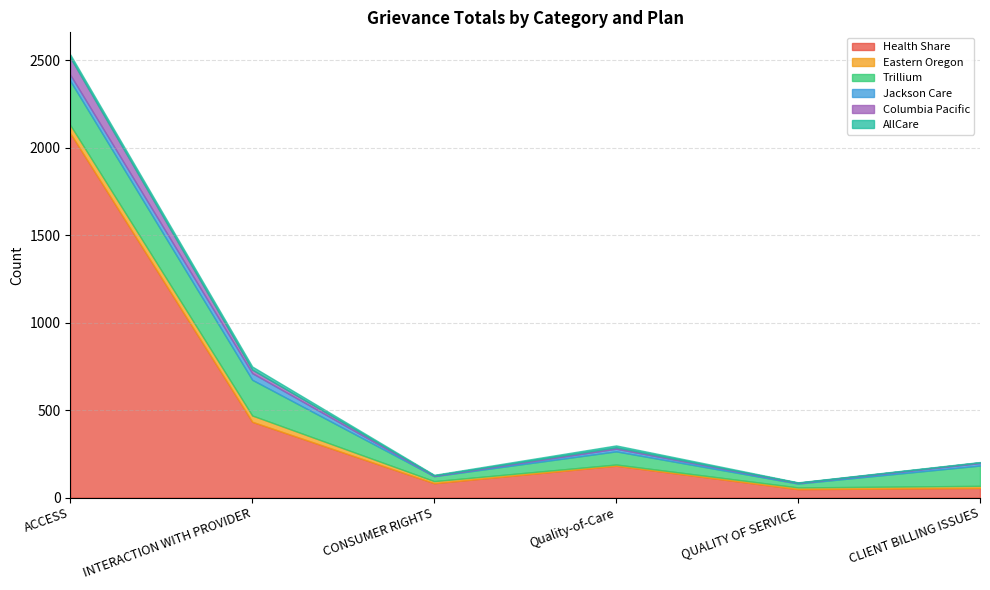

Read the Columbia Pacific value at CLIENT BILLING ISSUES.

4